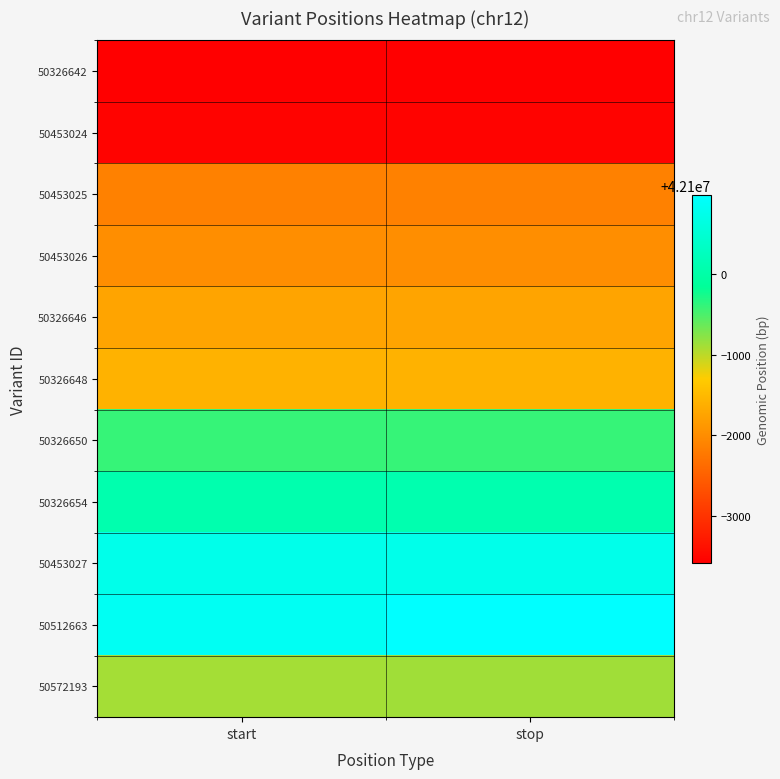

At stop, list the series in order from smallest to largest.

50326642, 50453024, 50453025, 50453026, 50326646, 50326648, 50572193, 50326650, 50326654, 50453027, 50512663